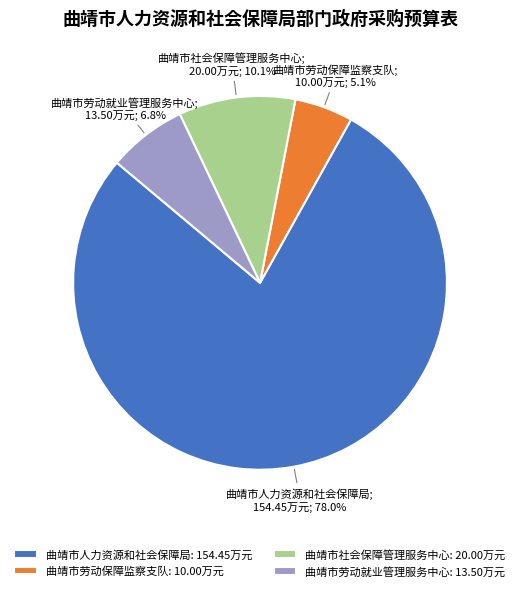

Which category accounts for the majority?

曲靖市人力资源和社会保障局